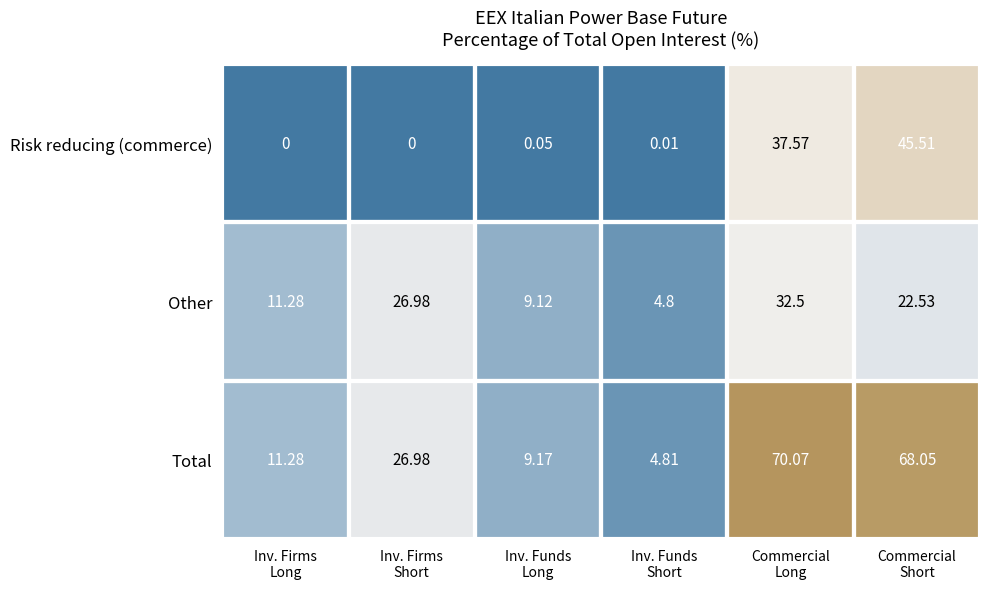

Which series has the largest total across all categories?

Total